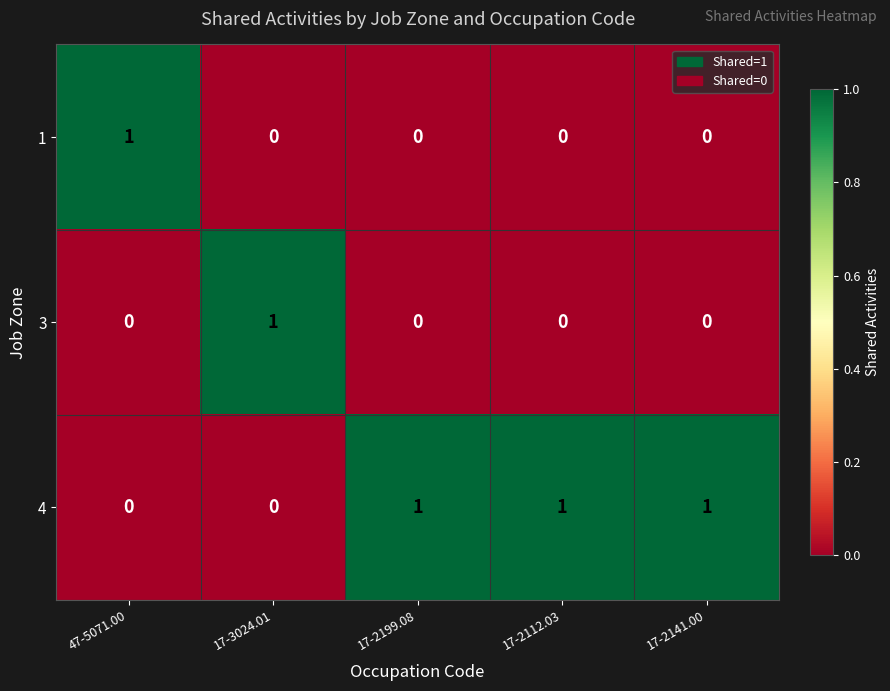

Reading right to left, what are all the values shown in this chart?

1: 17-2141.00=0	17-2112.03=0	17-2199.08=0	17-3024.01=0	47-5071.00=1
3: 17-2141.00=0	17-2112.03=0	17-2199.08=0	17-3024.01=1	47-5071.00=0
4: 17-2141.00=1	17-2112.03=1	17-2199.08=1	17-3024.01=0	47-5071.00=0